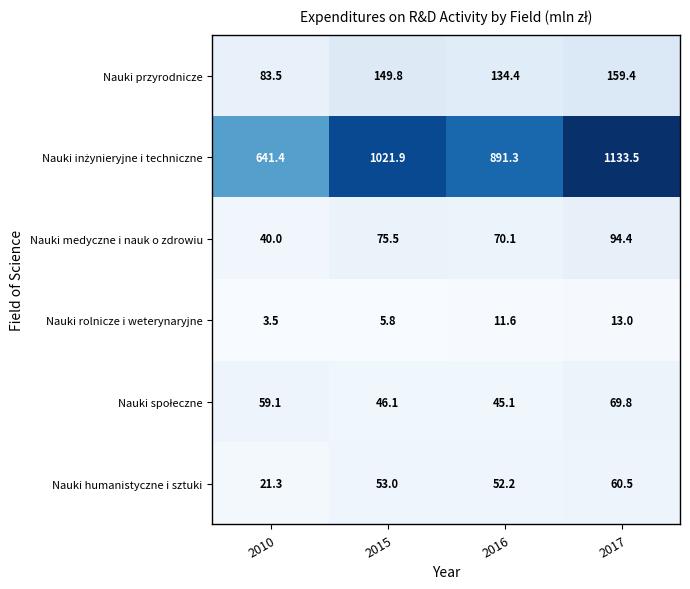

What is the minimum value shown in the chart?

3.5